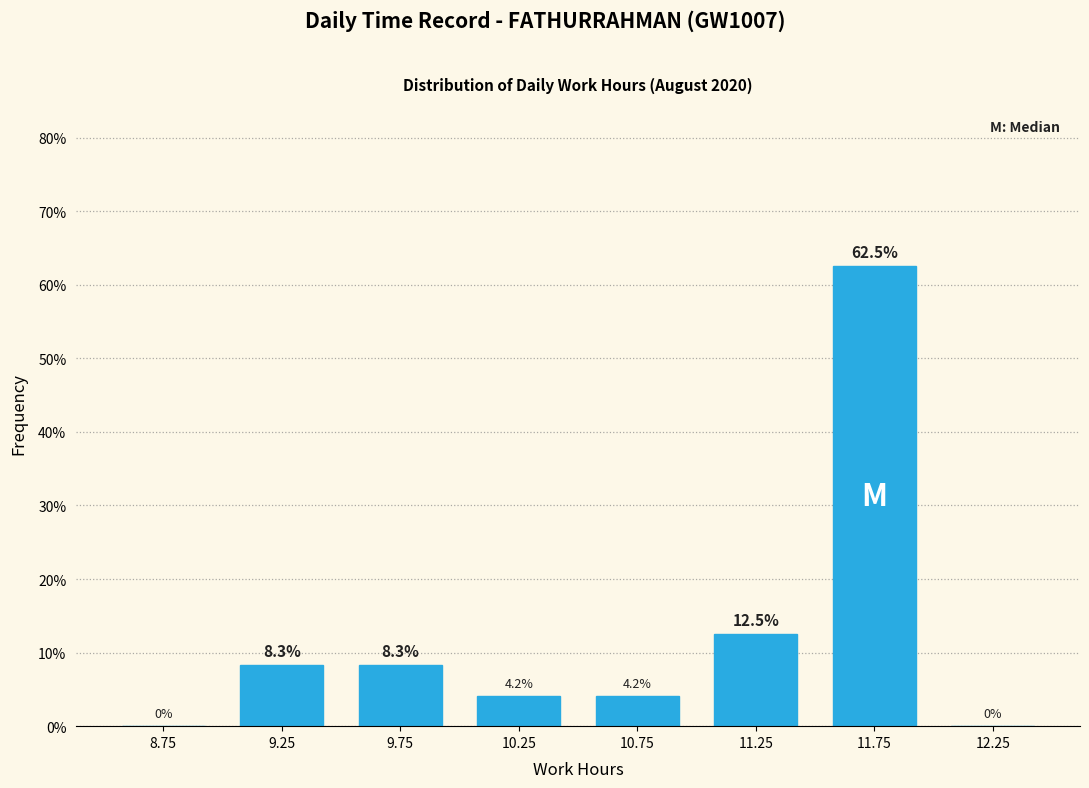

Reading right to left, extract all data points from this chart.

12.25=0.0	11.75=62.5	11.25=12.5	10.75=4.2	10.25=4.2	9.75=8.3	9.25=8.3	8.75=0.0